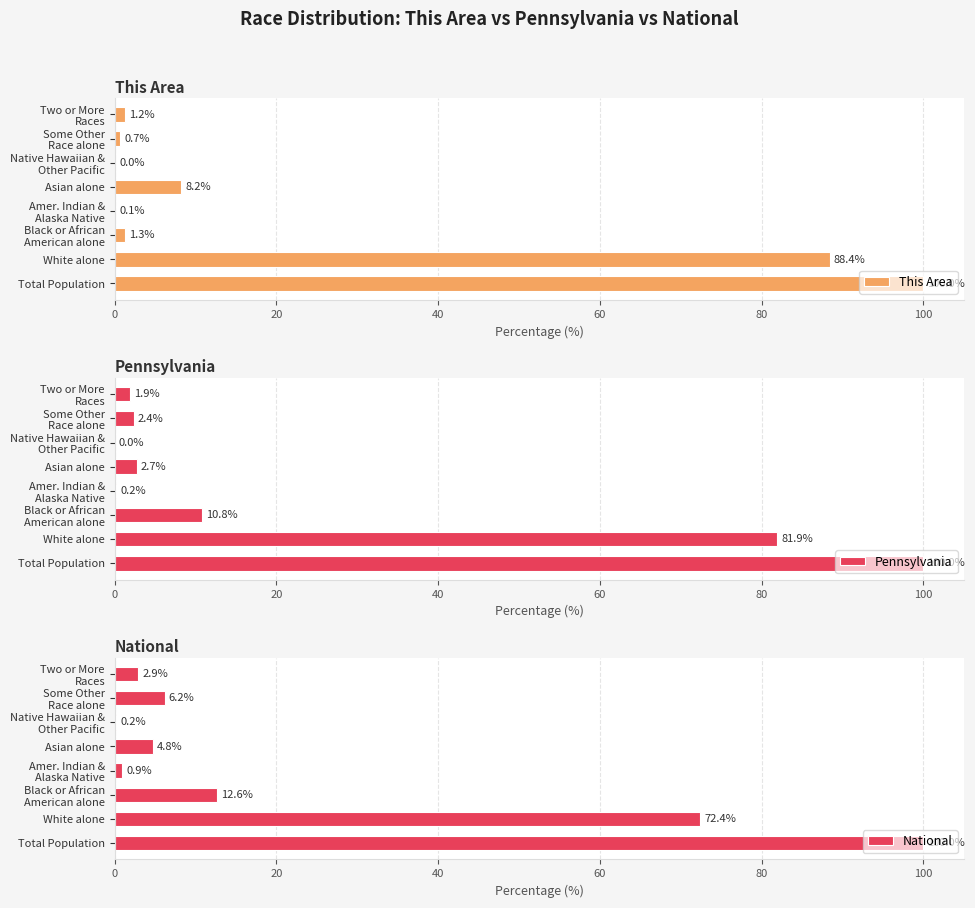

The Pennsylvania series shows 81.9 at White alone. True or false?

True